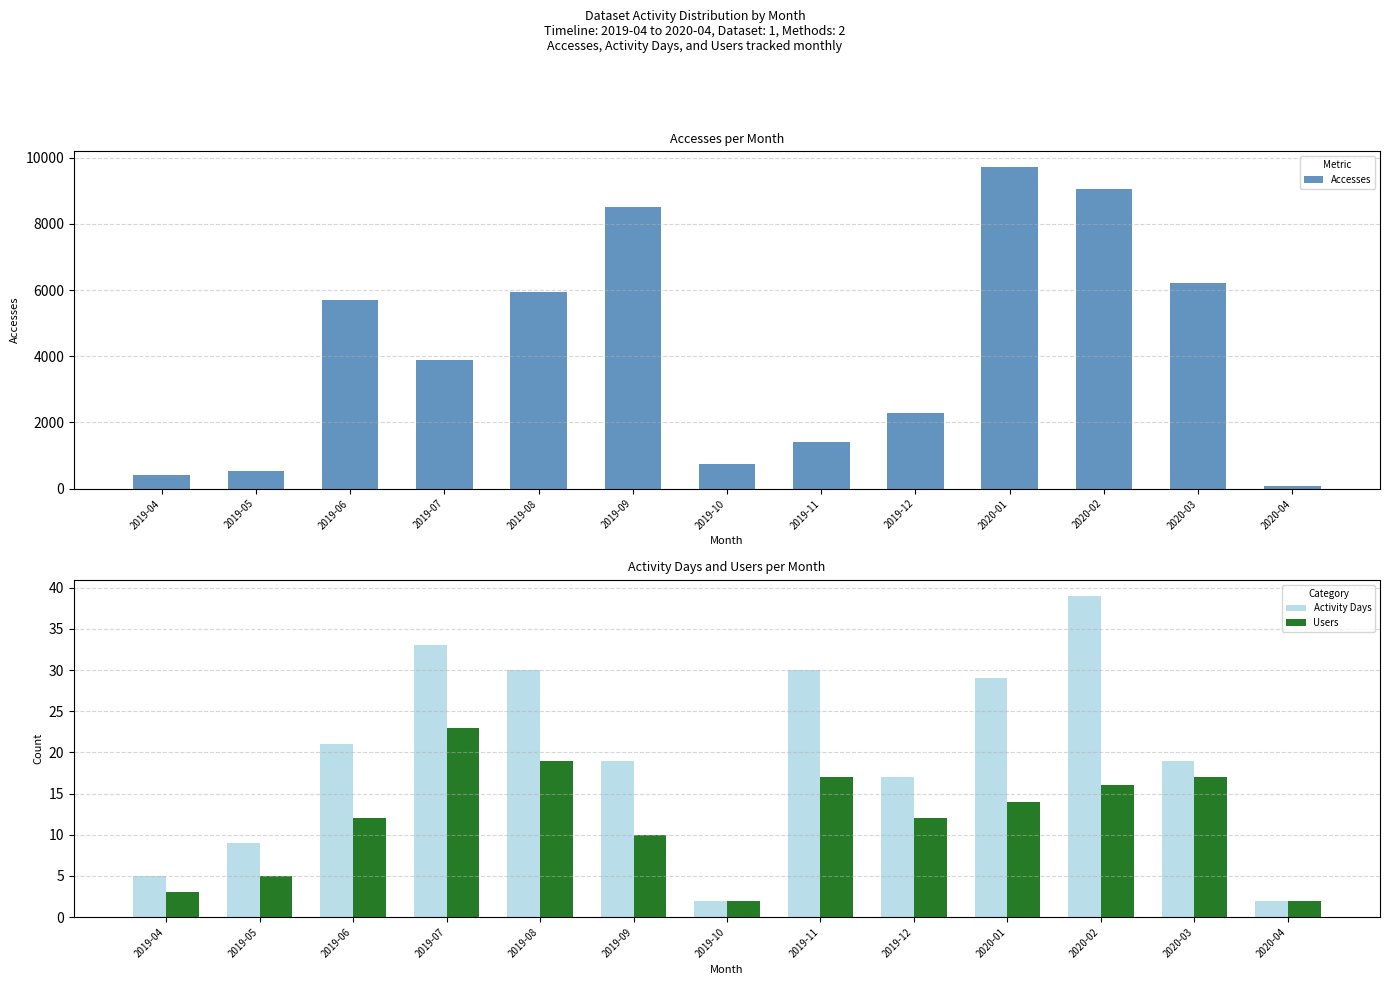

What is the value of the Activity Days bar at the 13th from the left?

2